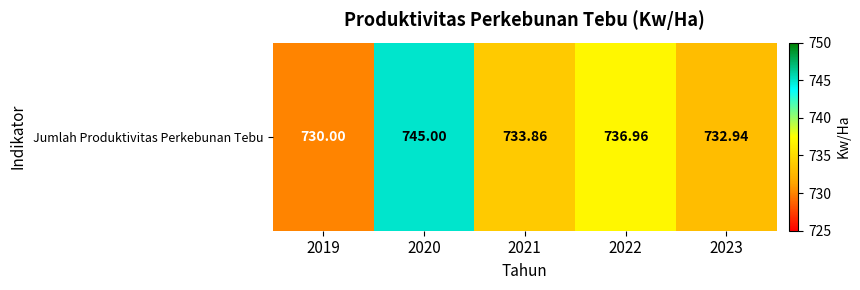

What is the ratio of the value at 2023 to the value at 2021?

1.0